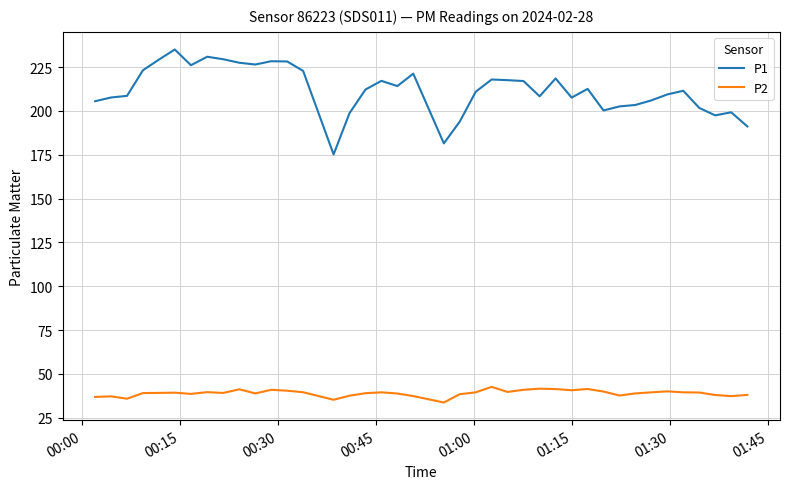

Rank the series by their average value, from highest to lowest.

P1, P2